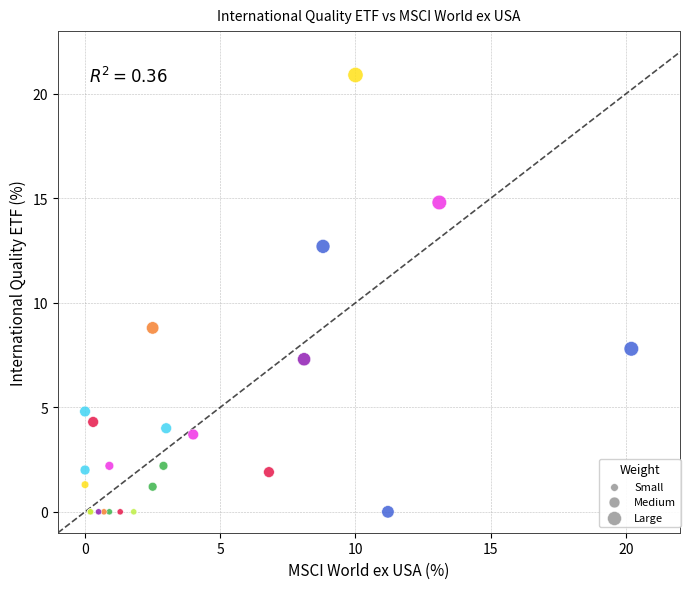

What Y value in the scatter plot is closest to 10?

8.8